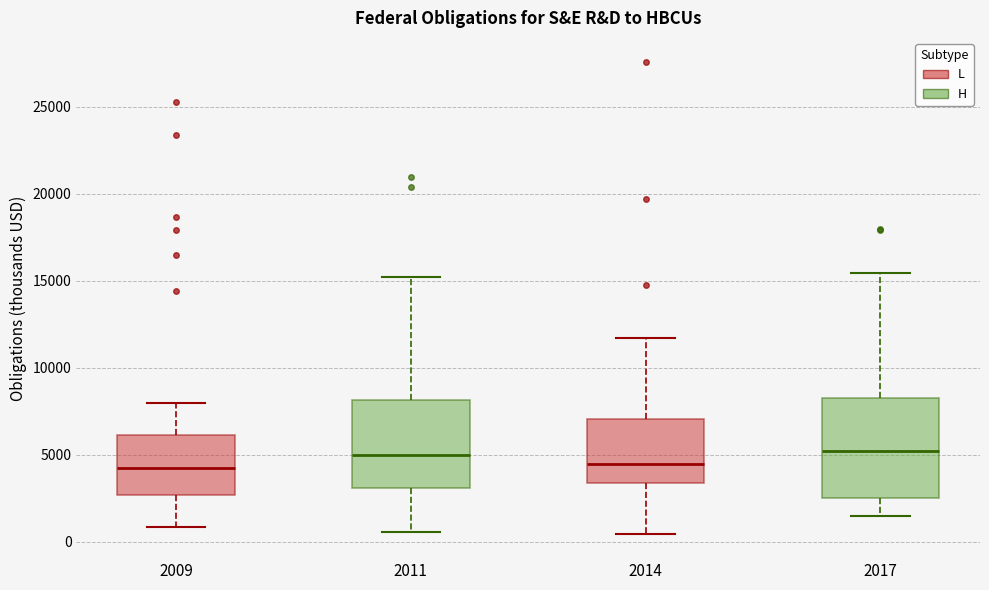

Reading left to right, transcribe this box plot: for each box, give where its median line is, the range the box spans, and where its two whiskers end, as read against the y-axis. The values are not printed on the chart, so give them approximately, as read against the axis.

2009: median 4500, box 2500 to 6000, whiskers 1000 to 8000
2011: median 5000, box 3000 to 8000, whiskers 500 to 15000
2014: median 4500, box 3500 to 7000, whiskers 500 to 11500
2017: median 5000, box 2500 to 8000, whiskers 1500 to 15500